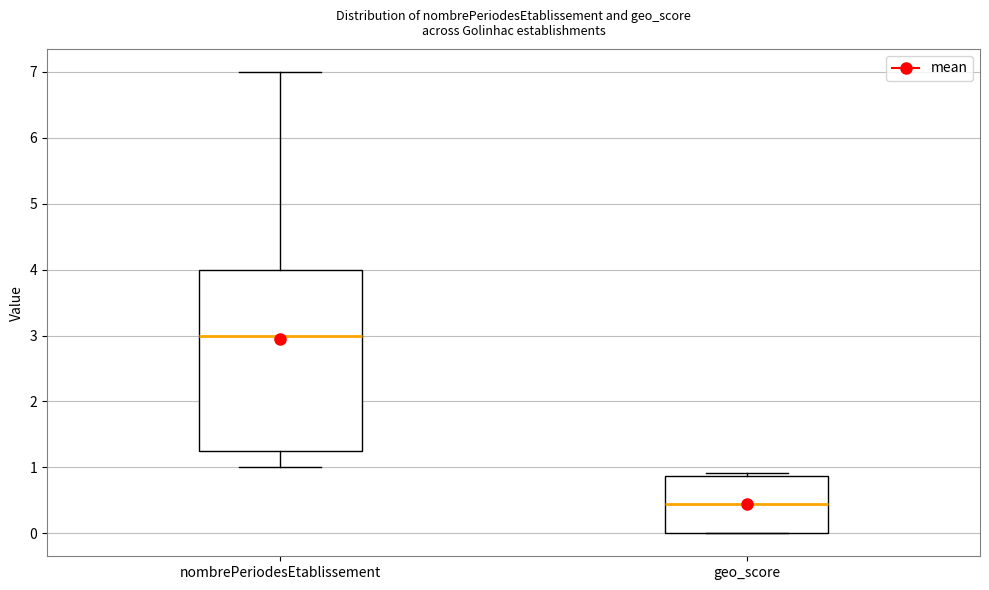

Where does the upper whisker of the box for nombrePeriodesEtablissement end on the y-axis? The values are not printed on the chart, so give them approximately, as read against the axis.

7.0